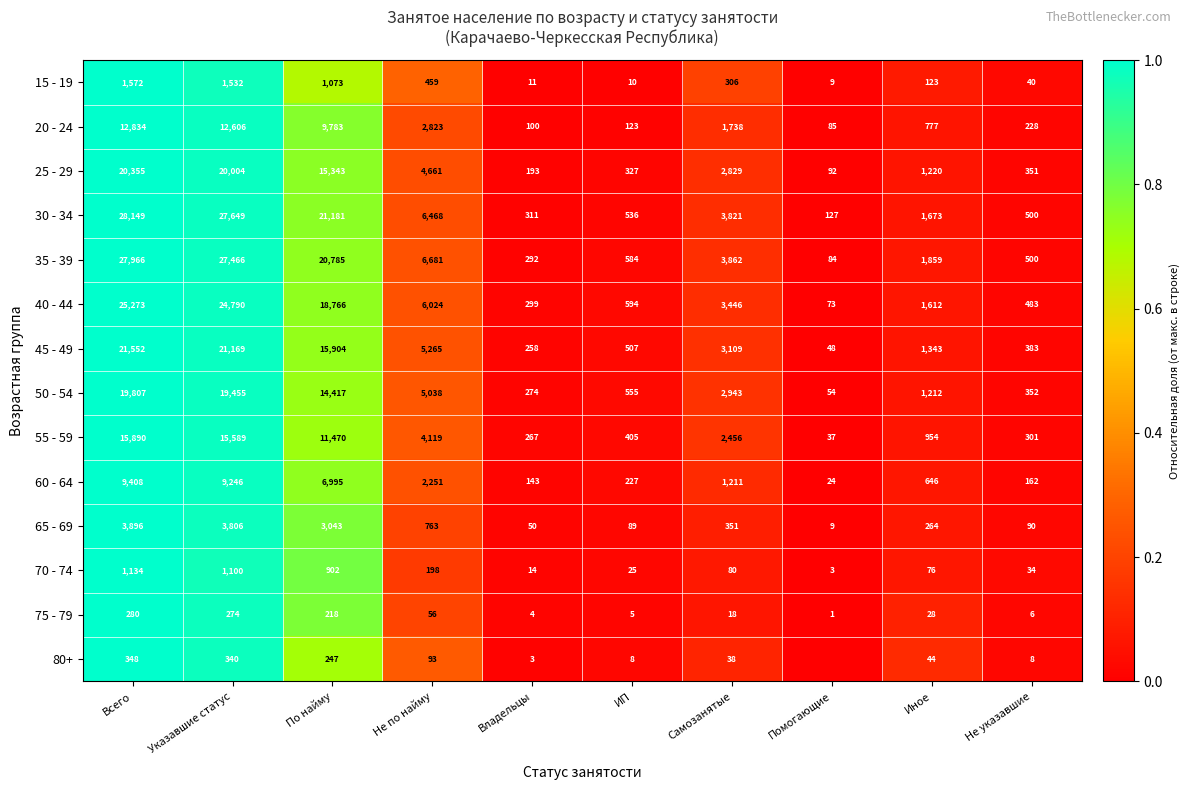

The 65 - 69 series shows 167 at Не по найму. True or false?

False